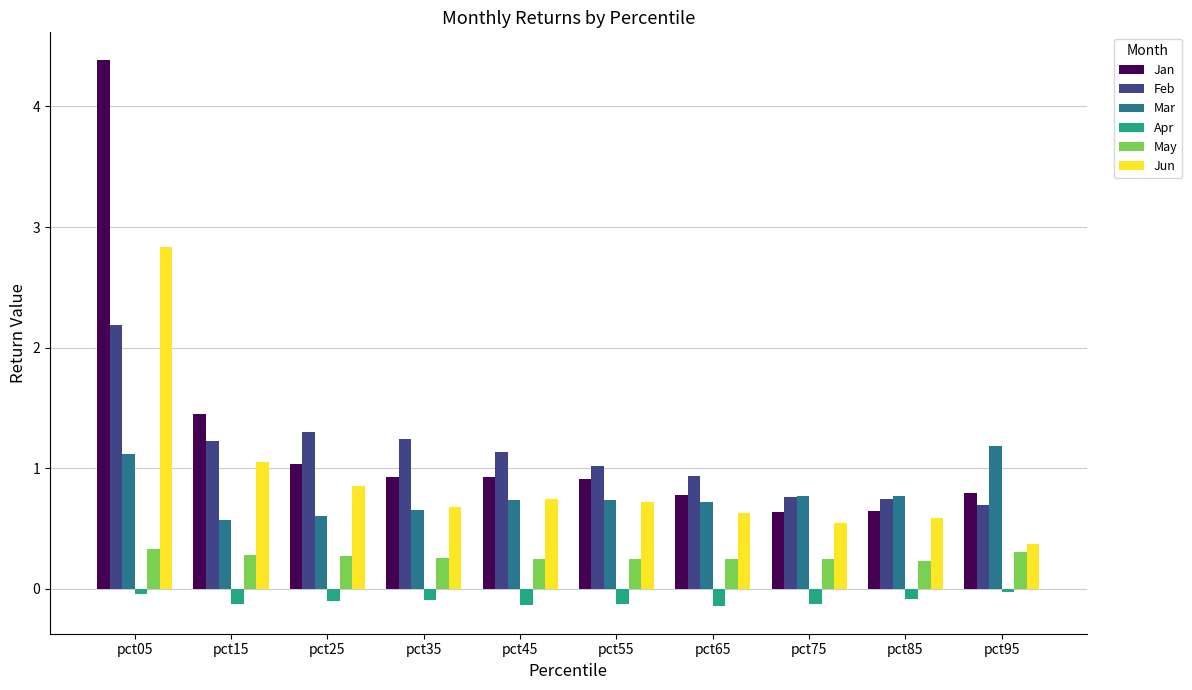

Which category has the highest value across all series?

pct05